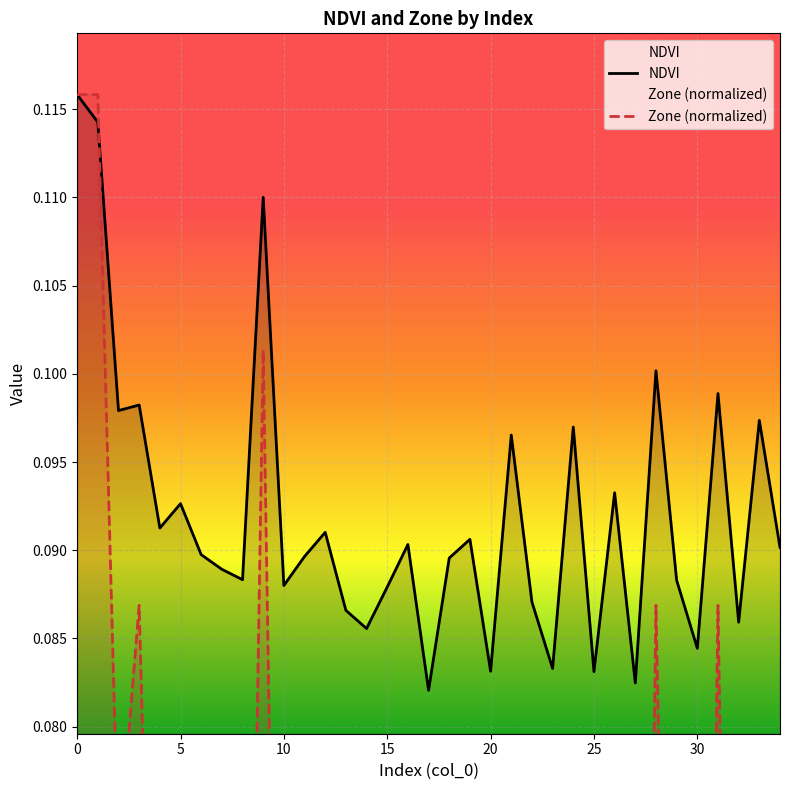

How many times do Zone (normalized) and NDVI cross each other?

1